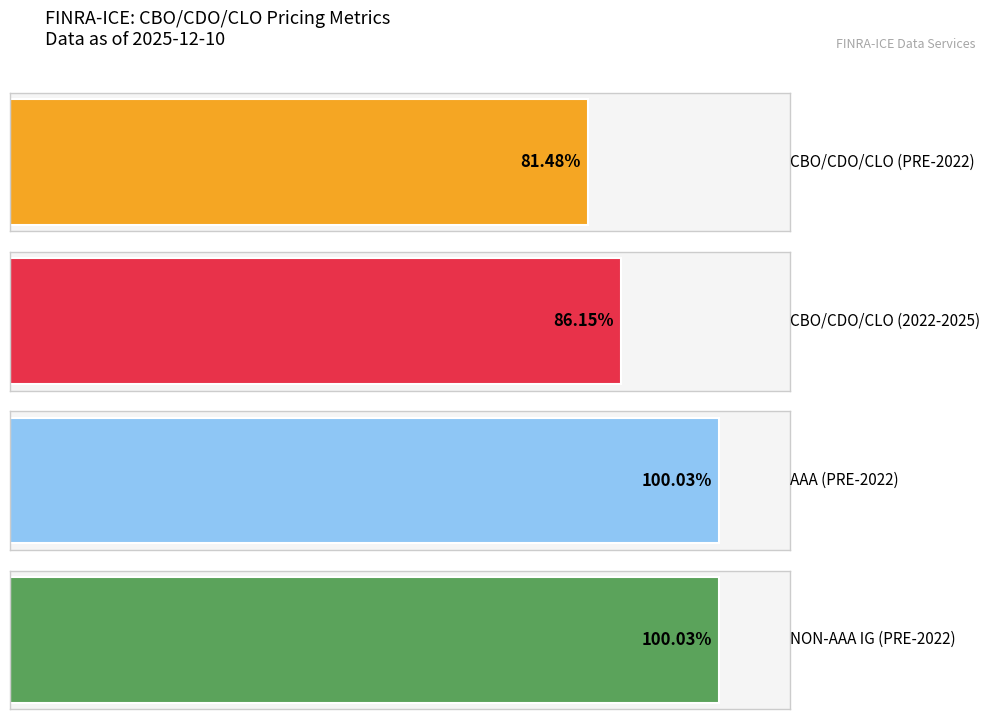

Which series has the largest range (max minus min)?

CBO/CDO/CLO (PRE-2022)